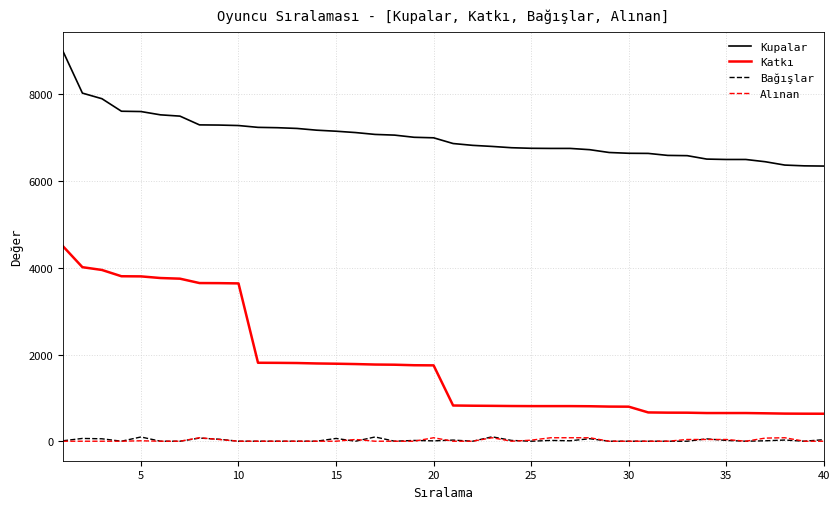

What is the maximum value shown in the chart?

9000